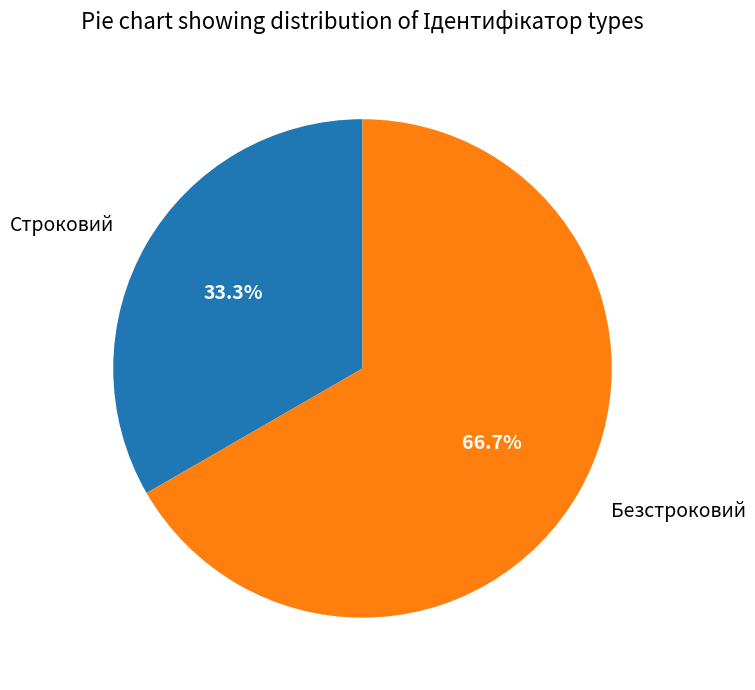

The Безстроковий slice represents 61% of the pie. True or false?

False